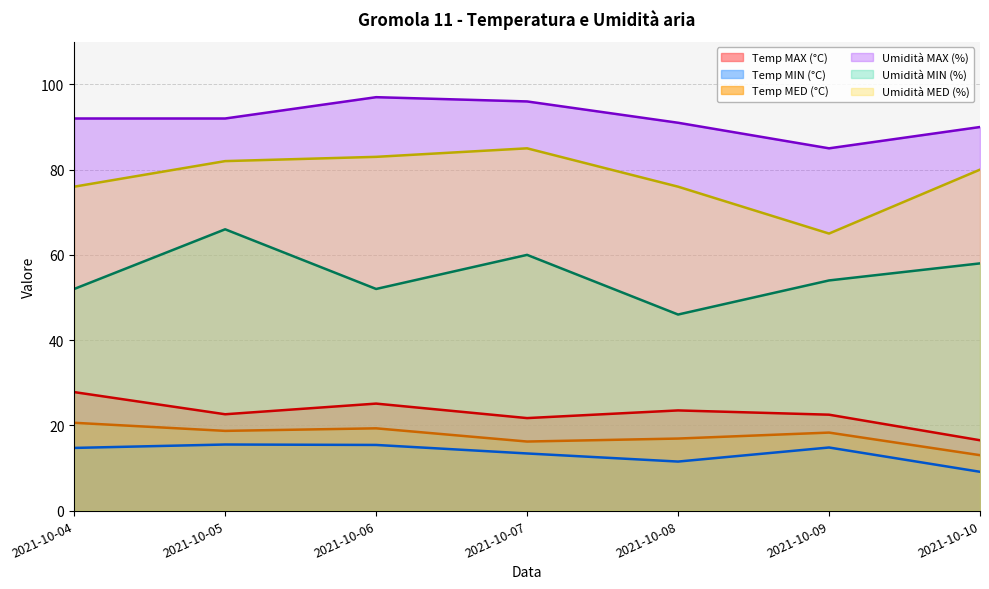

Where is Temp MED (°C) nearest to the value 16?

2021-10-07